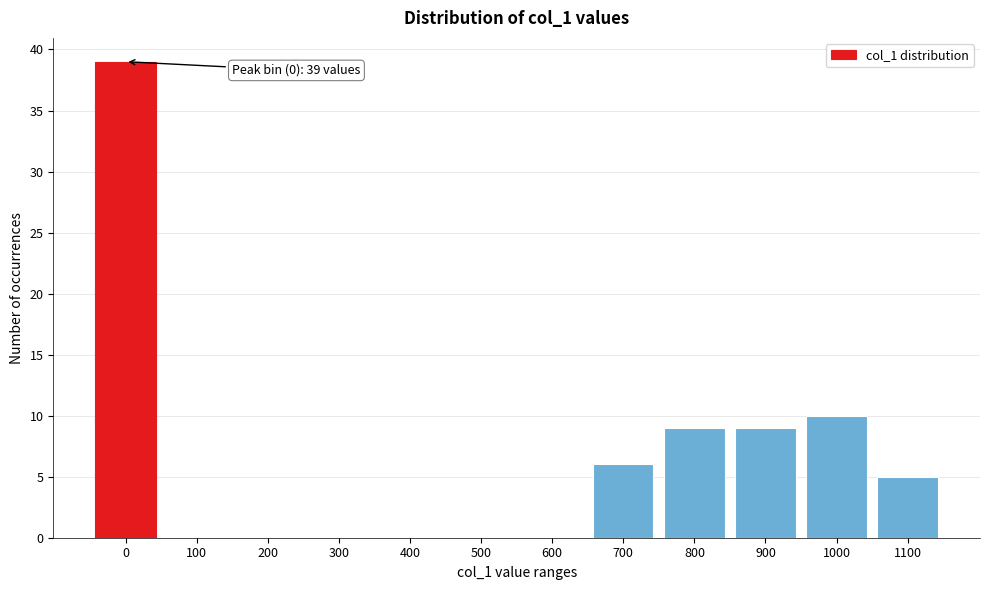

Reading left to right, list all the values displayed in this chart.

0=39	100=0	200=0	300=0	400=0	500=0	600=0	700=6	800=9	900=9	1000=10	1100=5